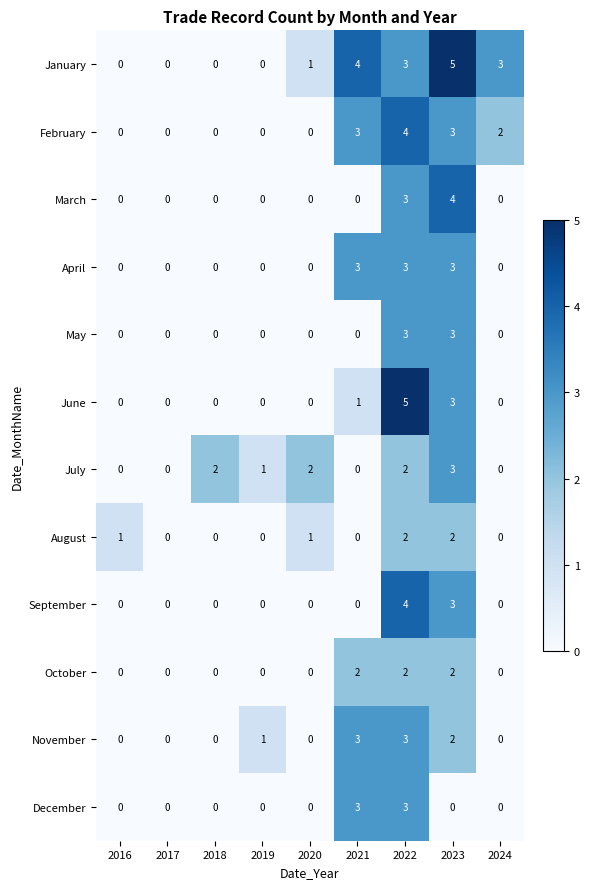

What is the greatest value displayed?

5